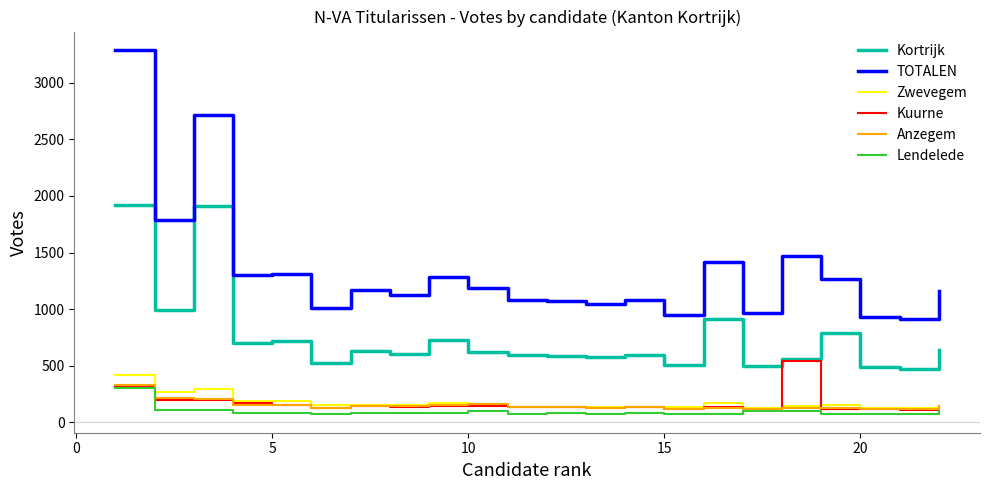

What is the minimum value for Anzegem?

117